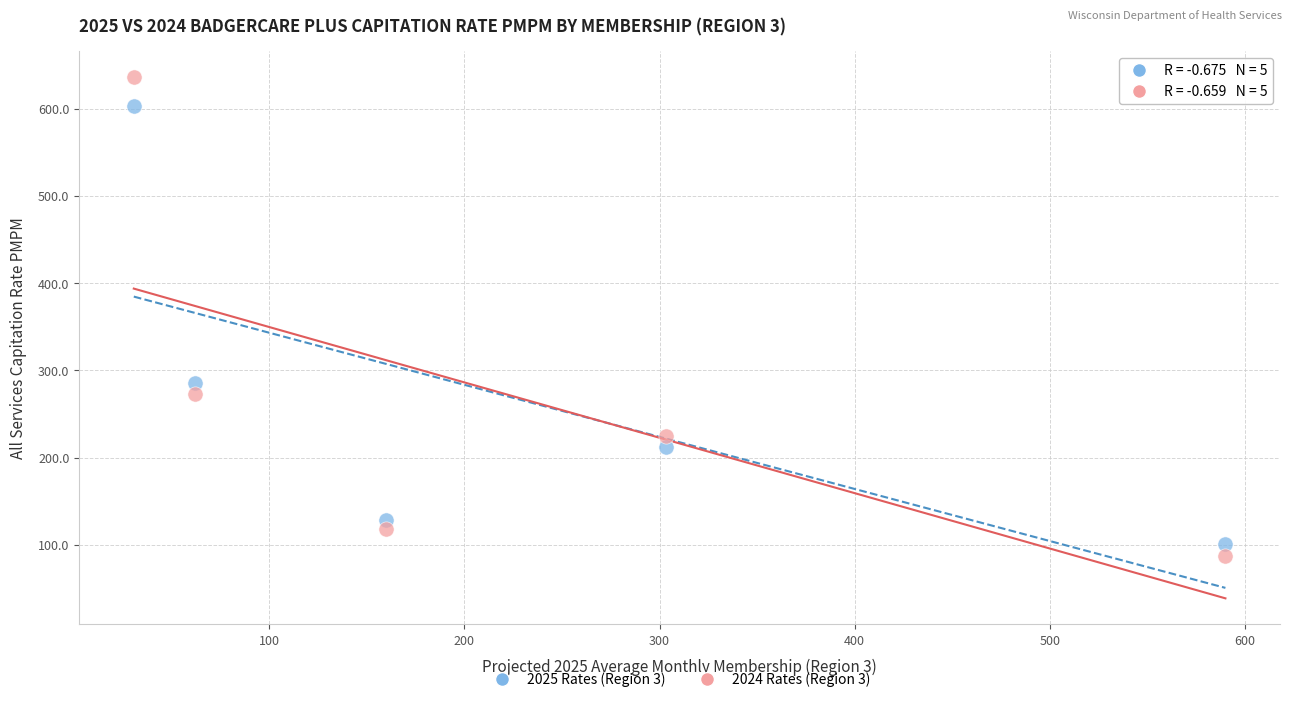

Which series contains the highest Y value?

2024 Rates (Region 3)